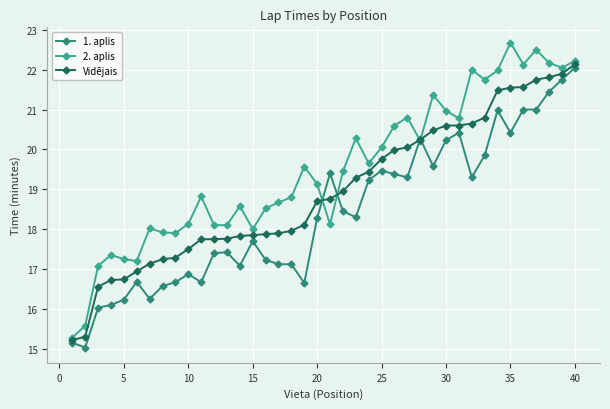

Which series has the largest range (max minus min)?

2. aplis